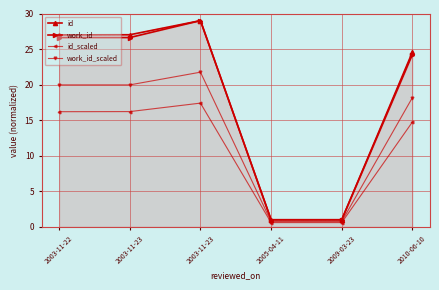

Which series has the widest spread of values?

id